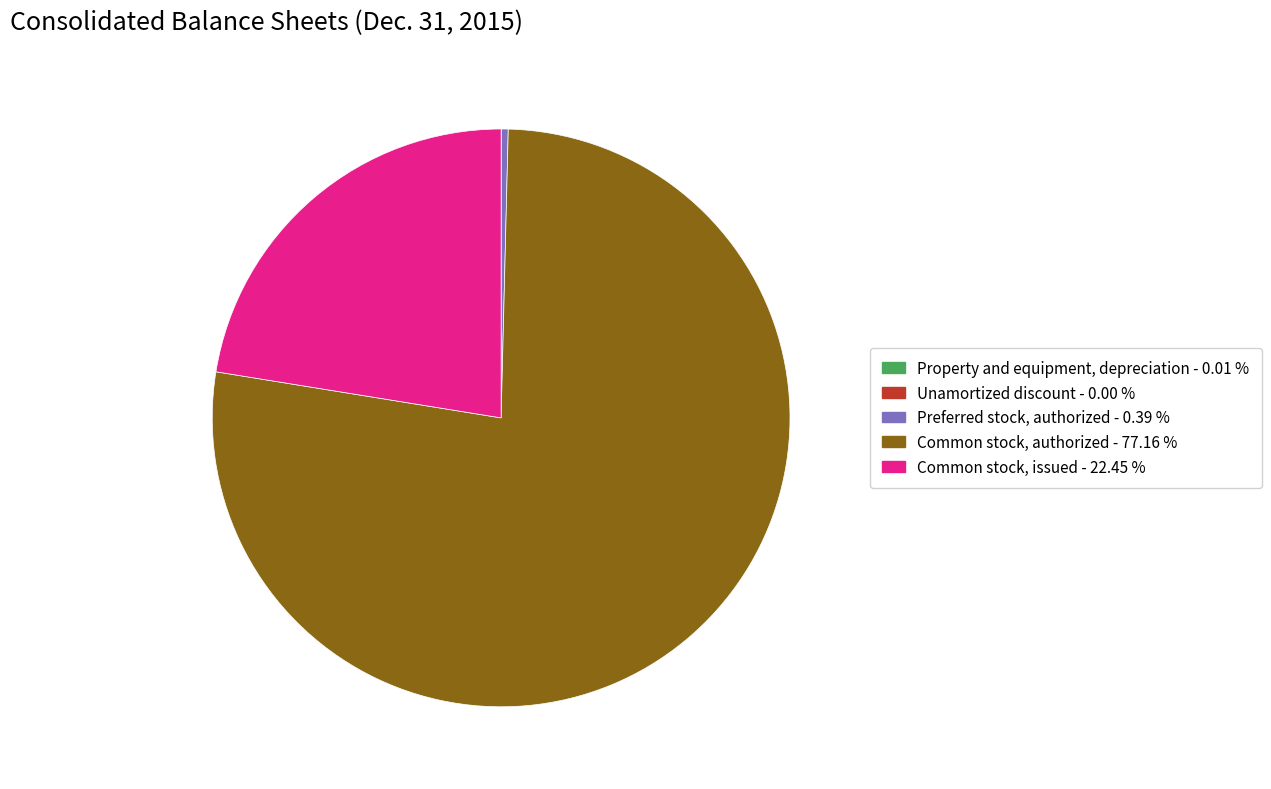

Between Preferred stock, authorized and Common stock, authorized, which is larger?

Common stock, authorized